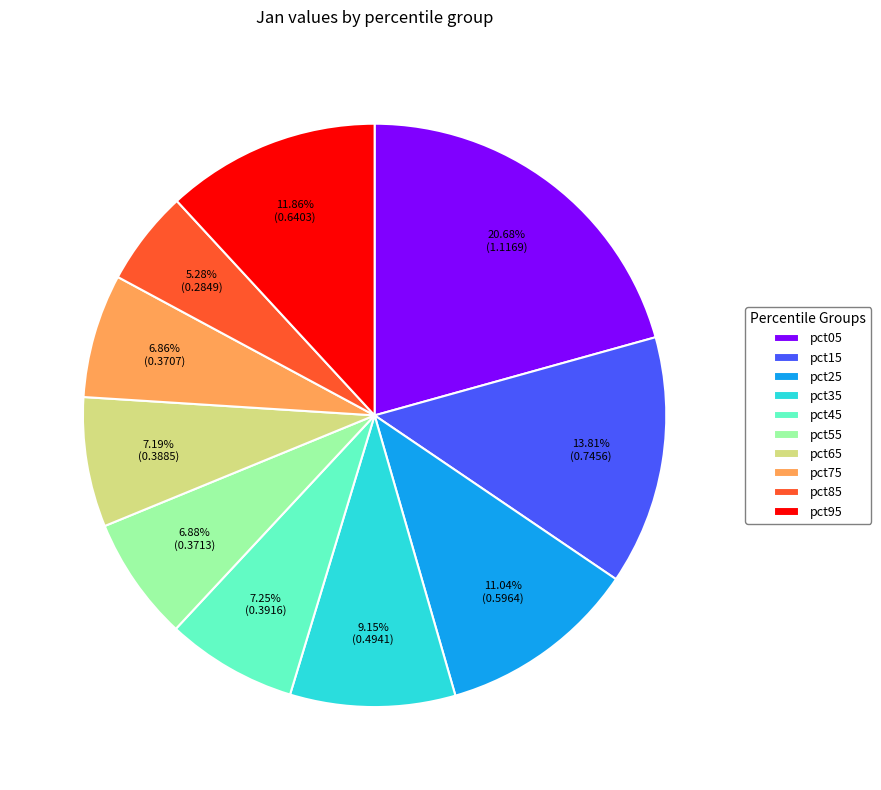

What is the ratio of the value at pct75 to the value at pct05?

0.3